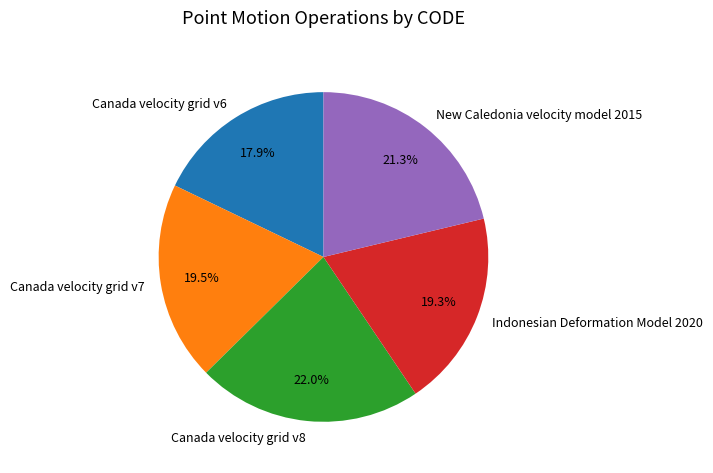

How many segments does this pie chart have?

5